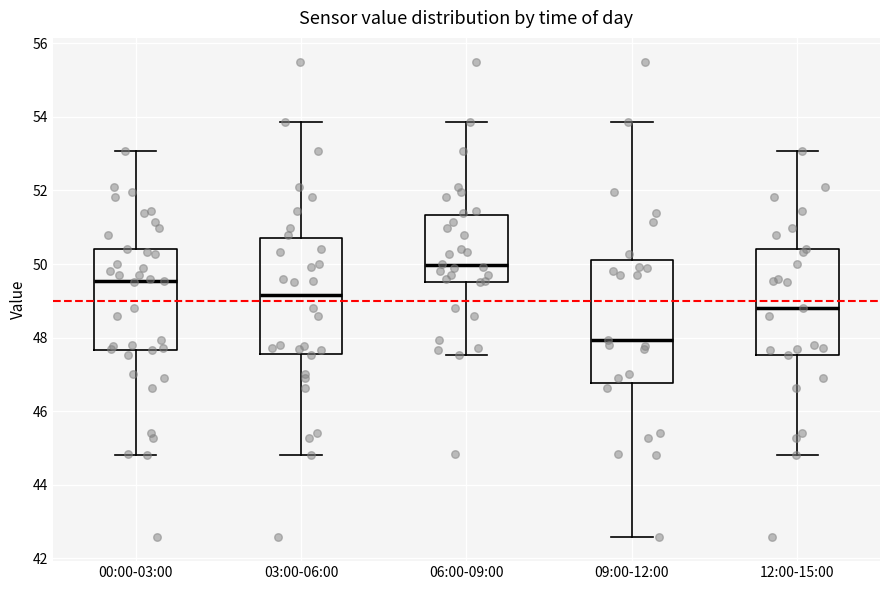

Where is the upper edge of the box for 09:00-12:00 on the y-axis? The values are not printed on the chart, so give them approximately, as read against the axis.

50.2